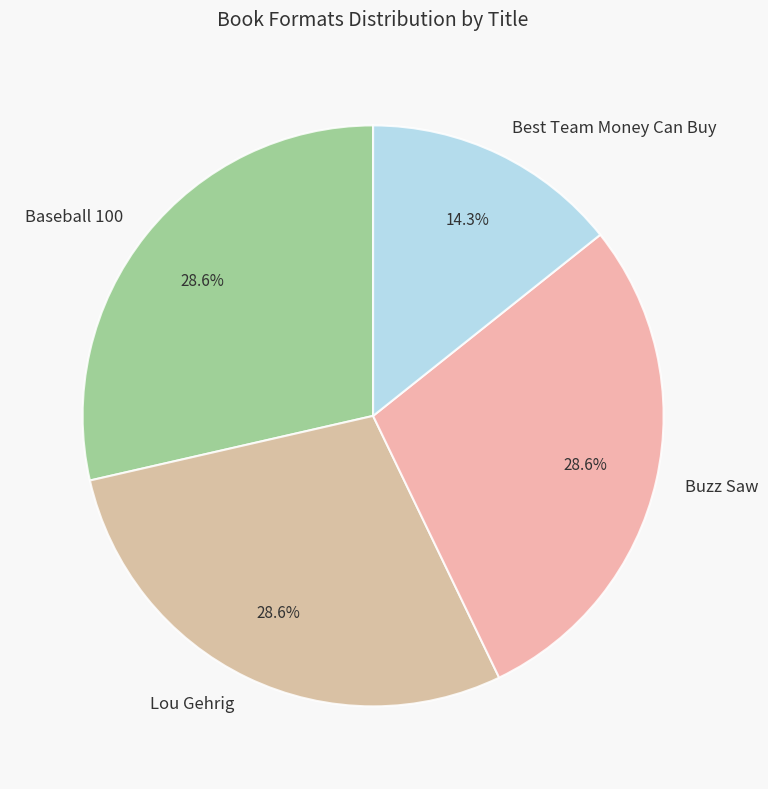

The Lou Gehrig slice represents 29% of the pie. True or false?

True